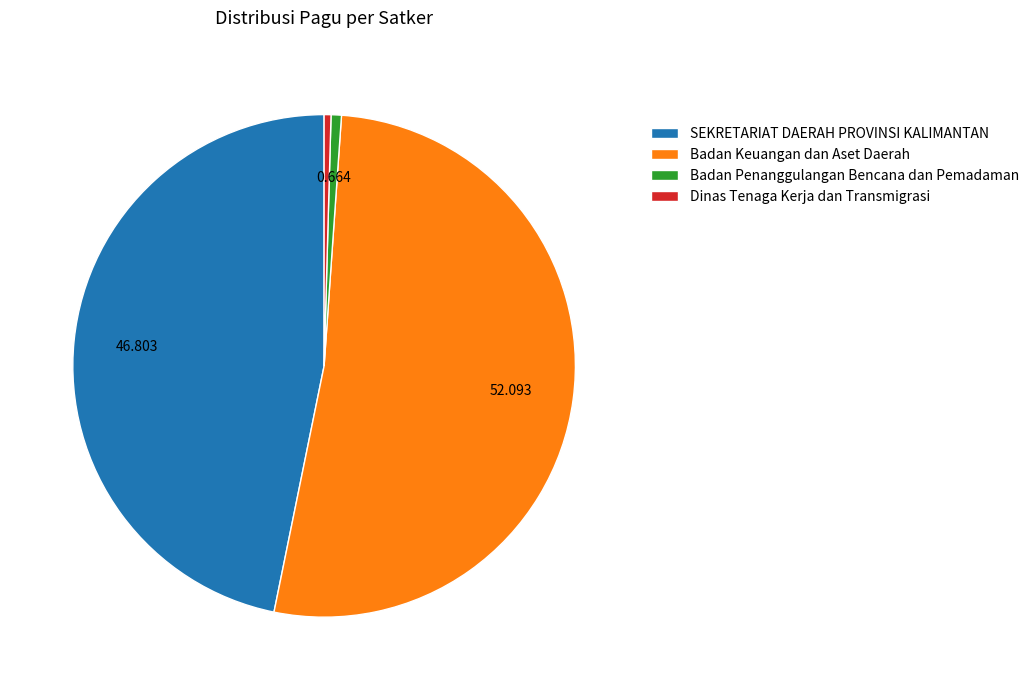

Which category has the biggest portion of the pie?

Badan Keuangan dan Aset Daerah